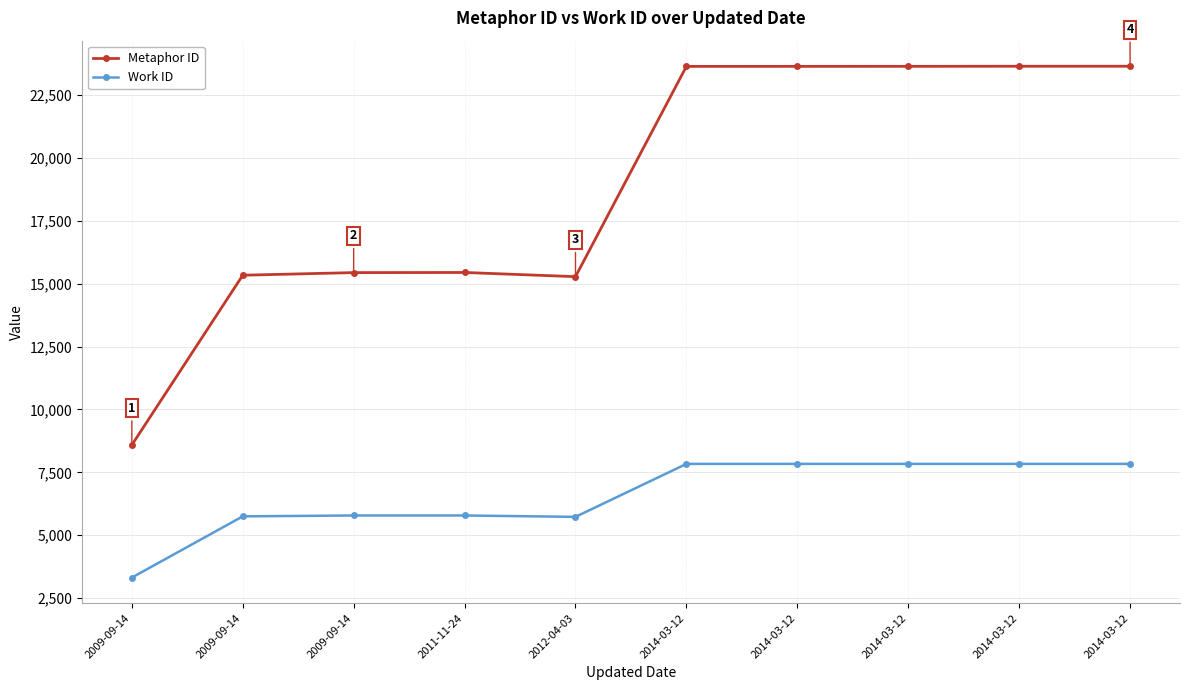

How many lines are shown in the chart?

2